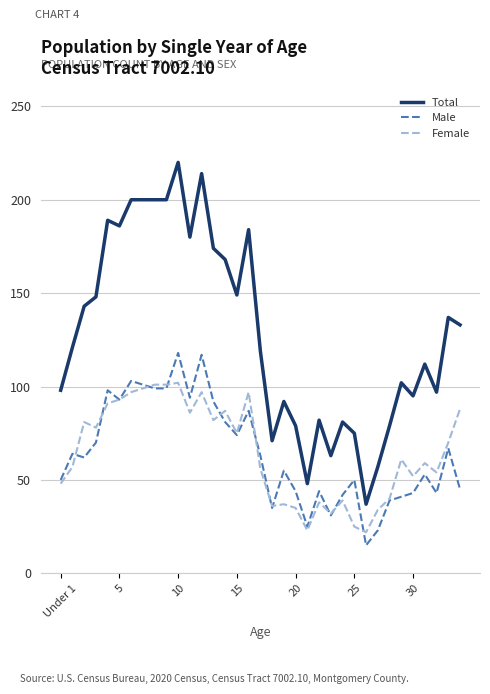

What is the minimum value for Male?

15